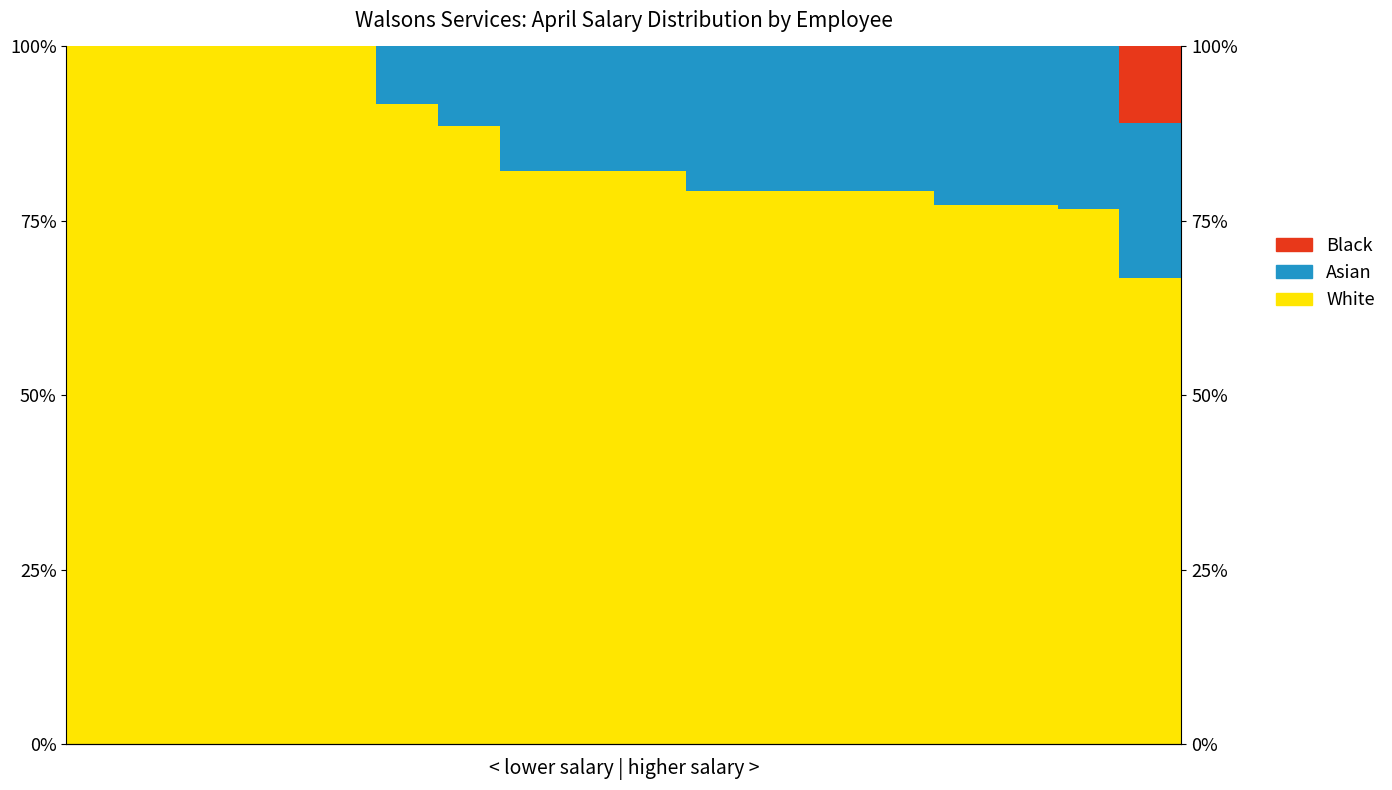

Which series has the widest spread of values?

White